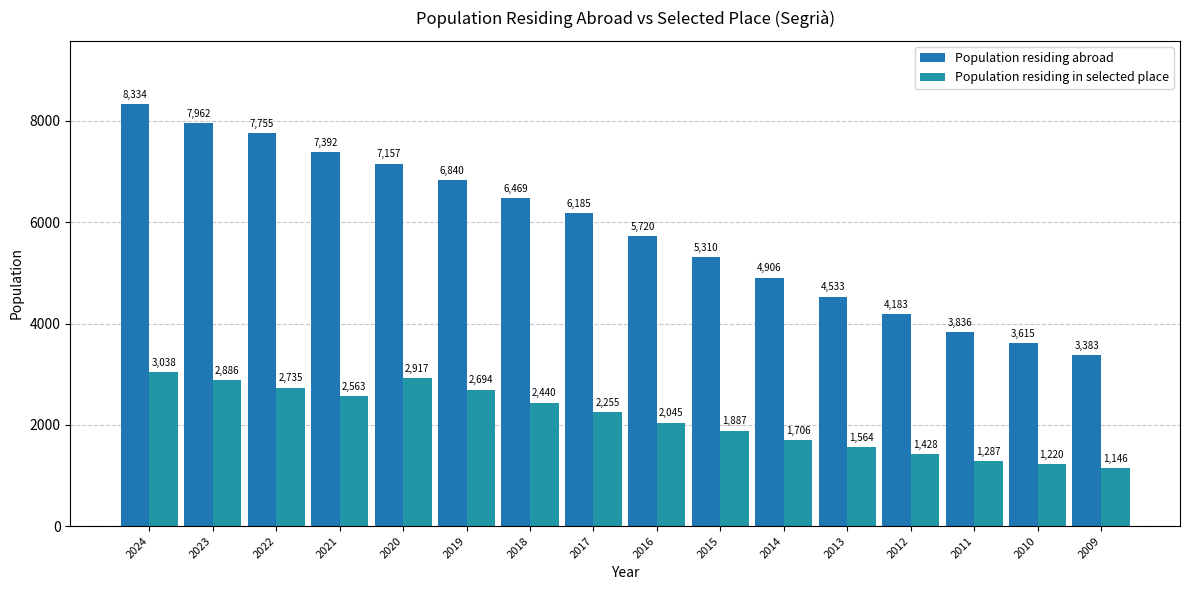

The value of Population residing abroad at 2019 is 9746. True or false?

False